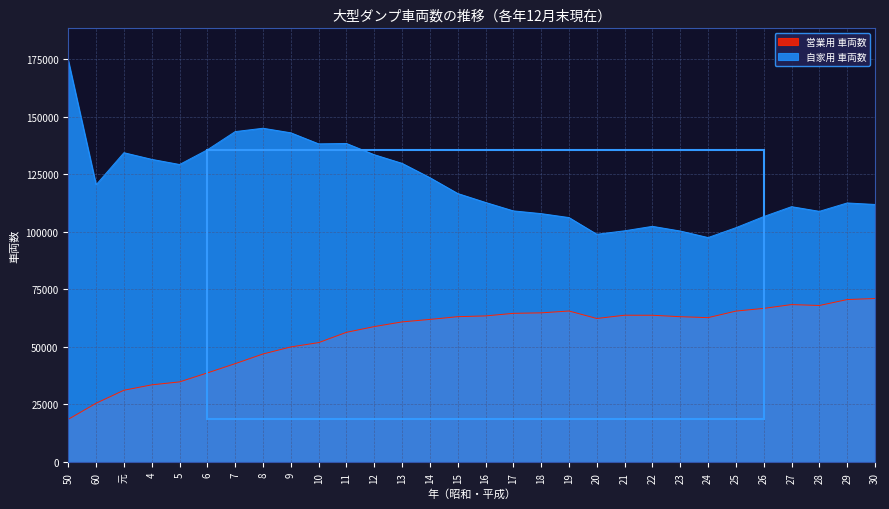

What is the label of the 19th point from the left?

19